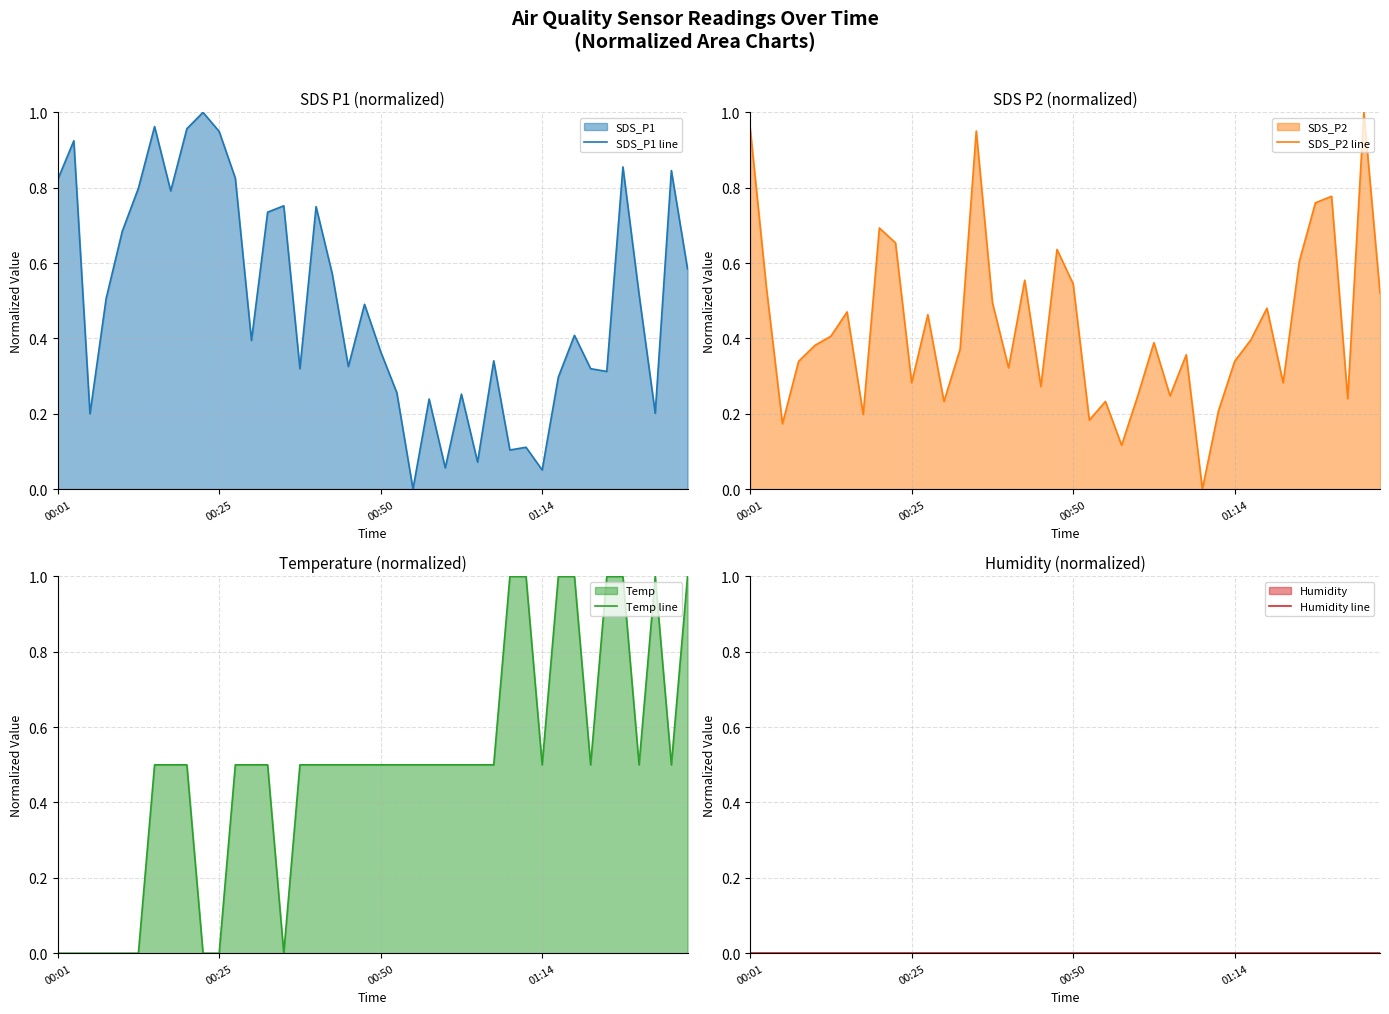

Which category has the lowest value in the Humidity line series?

00:01